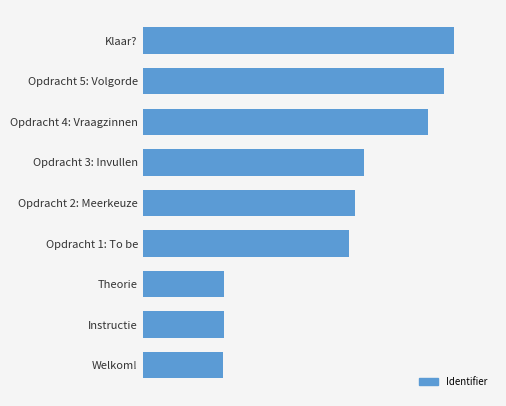

Does the chart contain any negative values?

No